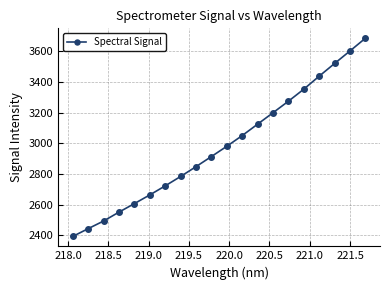

How many lines are shown in the chart?

1